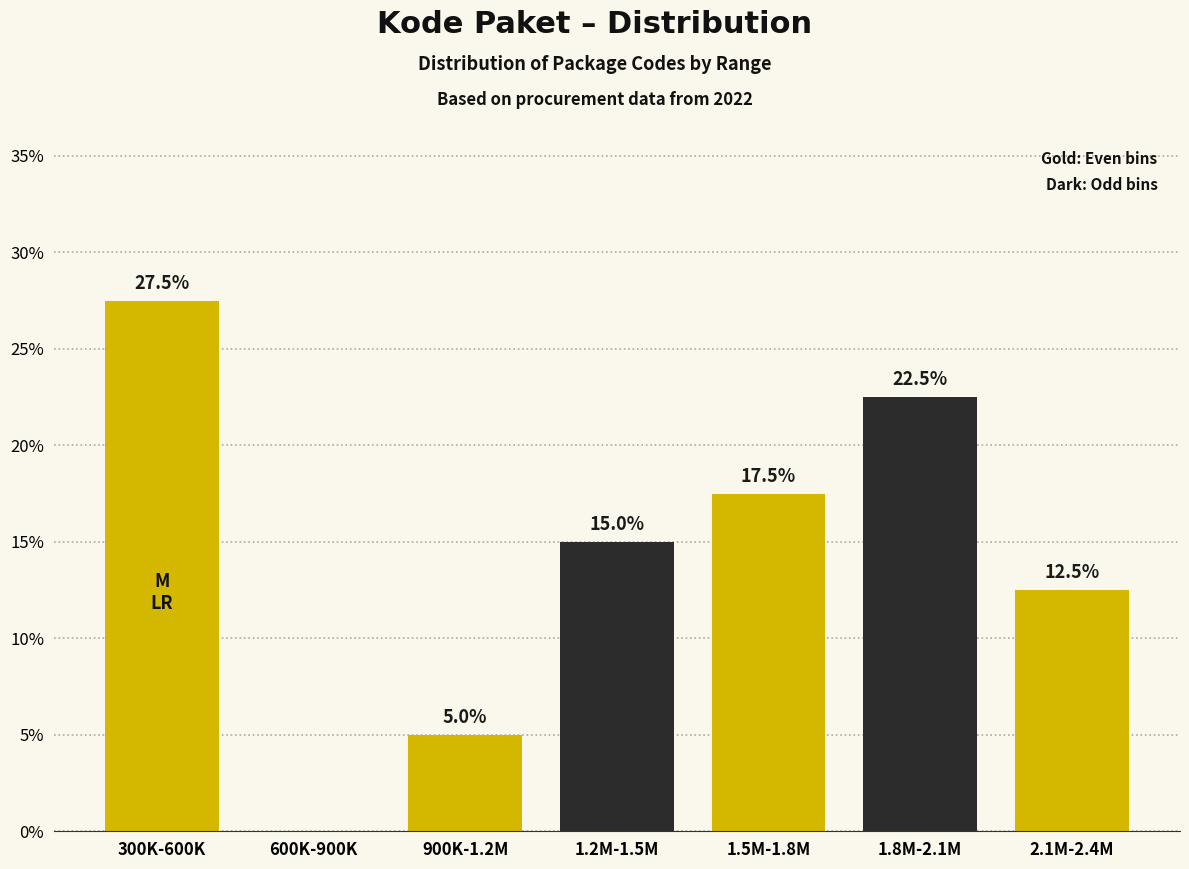

Reading left to right, what are all the values shown in this chart?

300K-600K=27.5	600K-900K=0.0	900K-1.2M=5.0	1.2M-1.5M=15.0	1.5M-1.8M=17.5	1.8M-2.1M=22.5	2.1M-2.4M=12.5